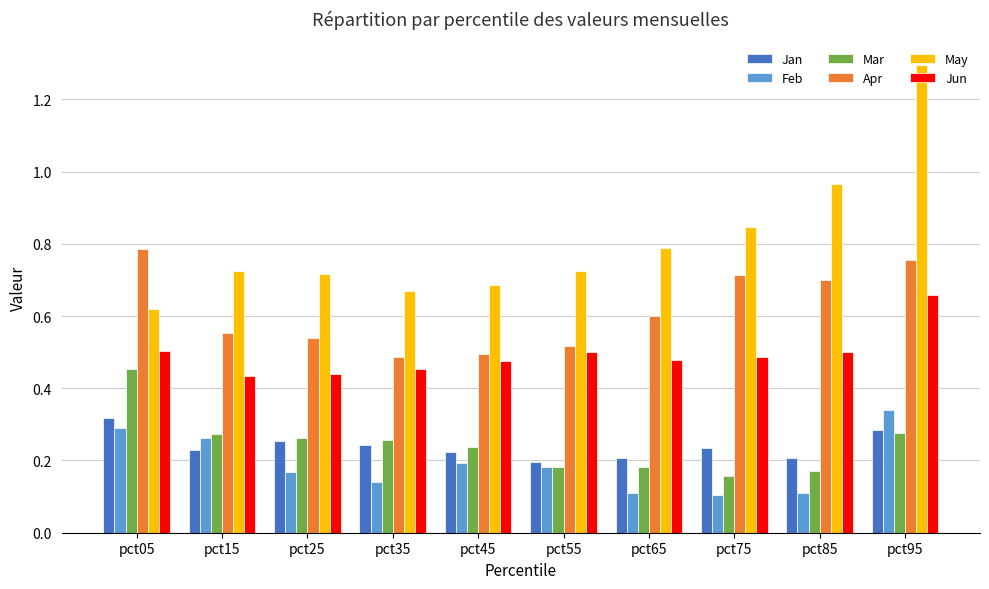

What is the difference between the highest and lowest values at pct85?

0.9